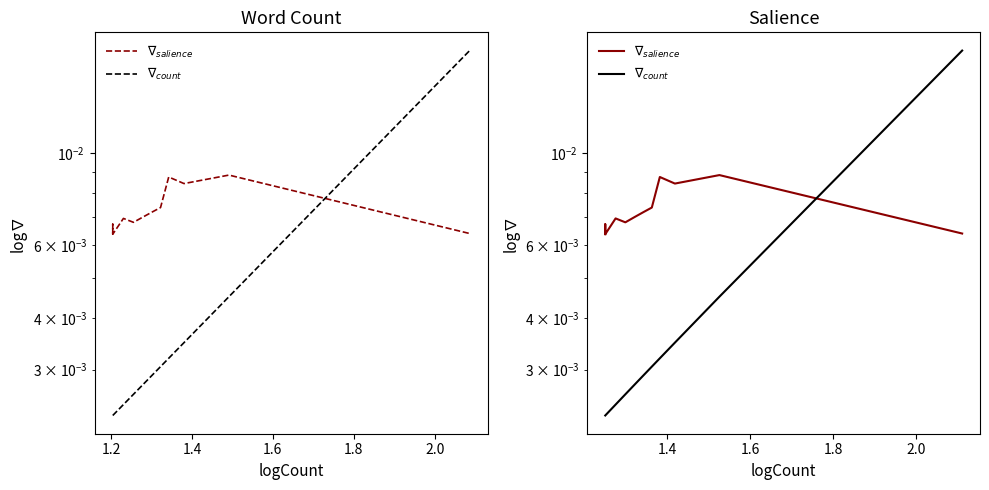

How many Salience values are between 0 and 1?

18